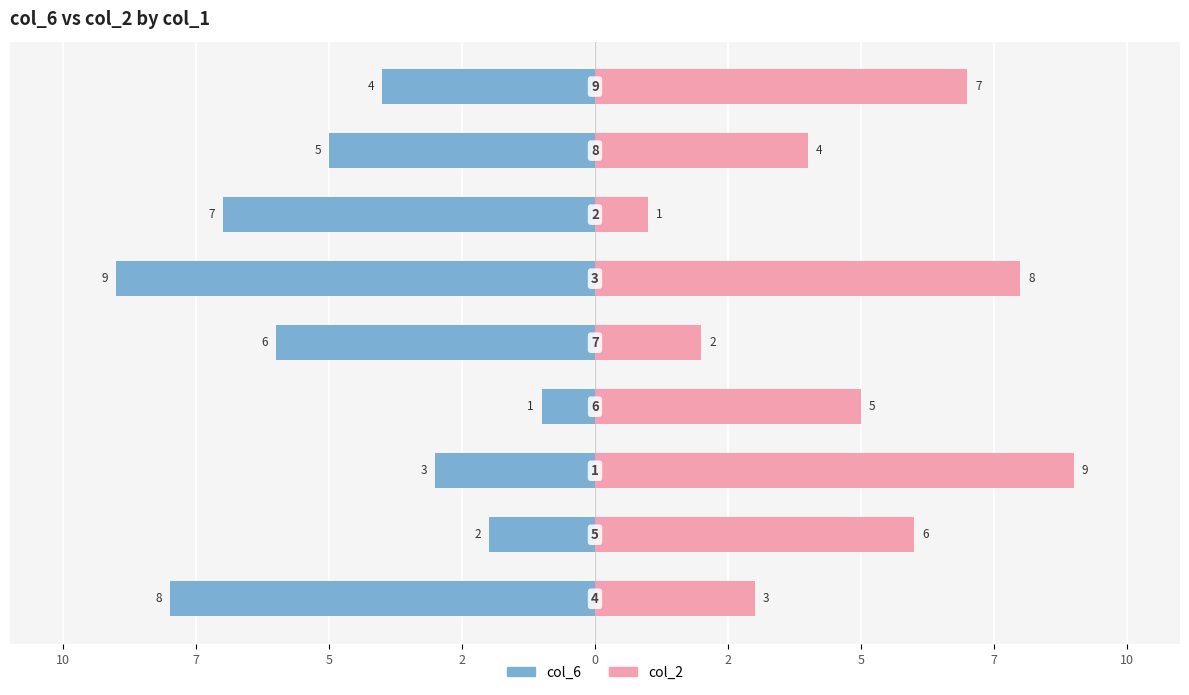

How many data points in col_6 are less than -5?

4